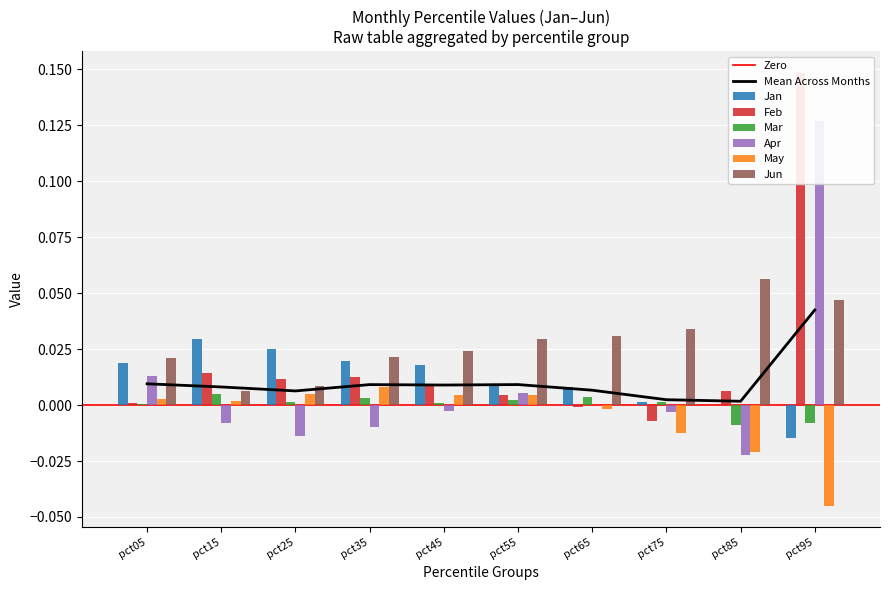

List the series in order of their peak value, lowest first.

Mar, May, Jan, Jun, Apr, Feb